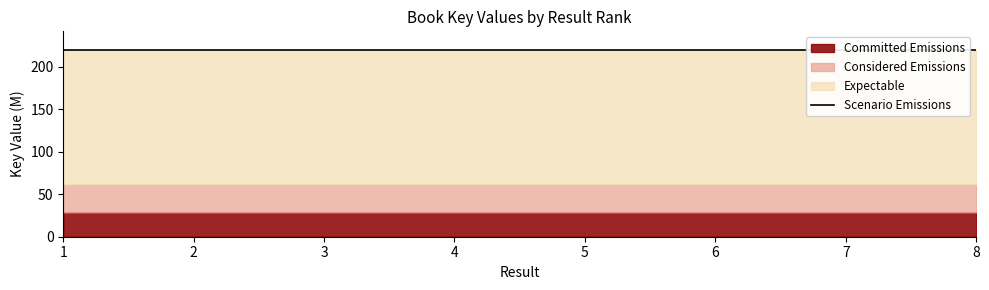

Approximately how many times larger is the value at 5 compared to 4?

1.0